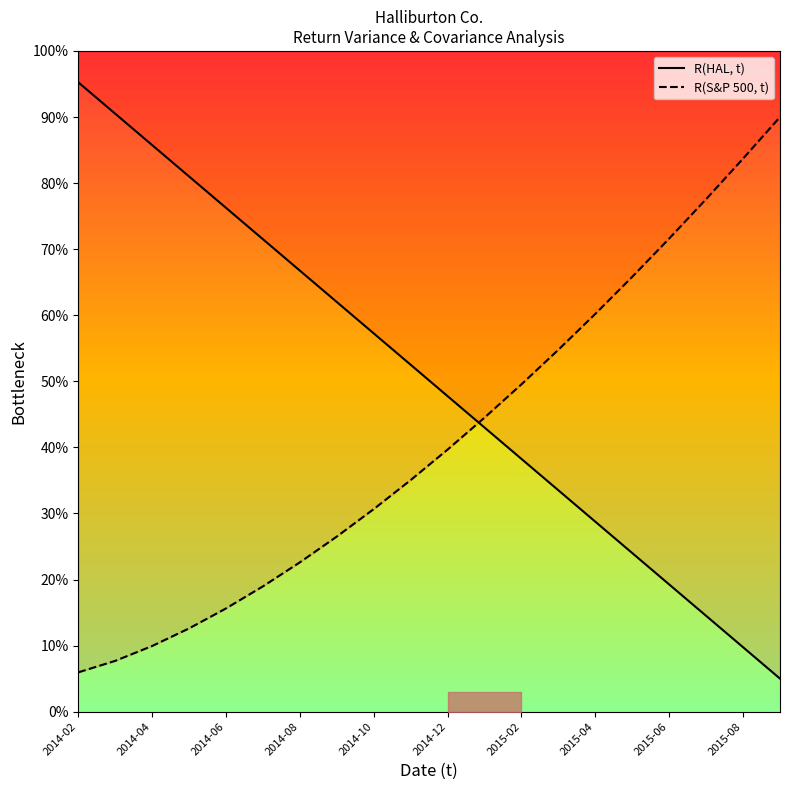

What is the label of the 8th point from the left?

2015-04